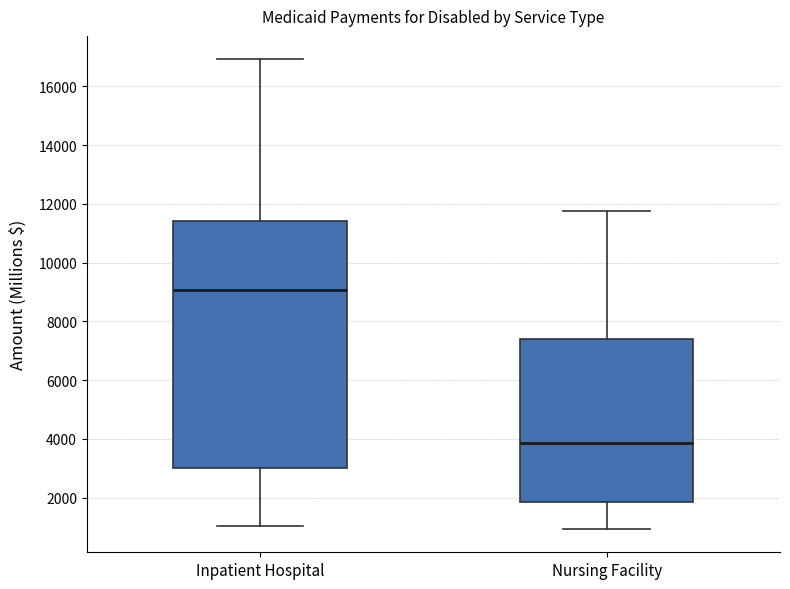

Reading left to right, transcribe this box plot: for each box, give where its median line is, the range the box spans, and where its two whiskers end, as read against the y-axis. The values are not printed on the chart, so give them approximately, as read against the axis.

Inpatient Hospital: median 9000, box 3000 to 11400, whiskers 1000 to 17000
Nursing Facility: median 3800, box 1800 to 7400, whiskers 1000 to 11800